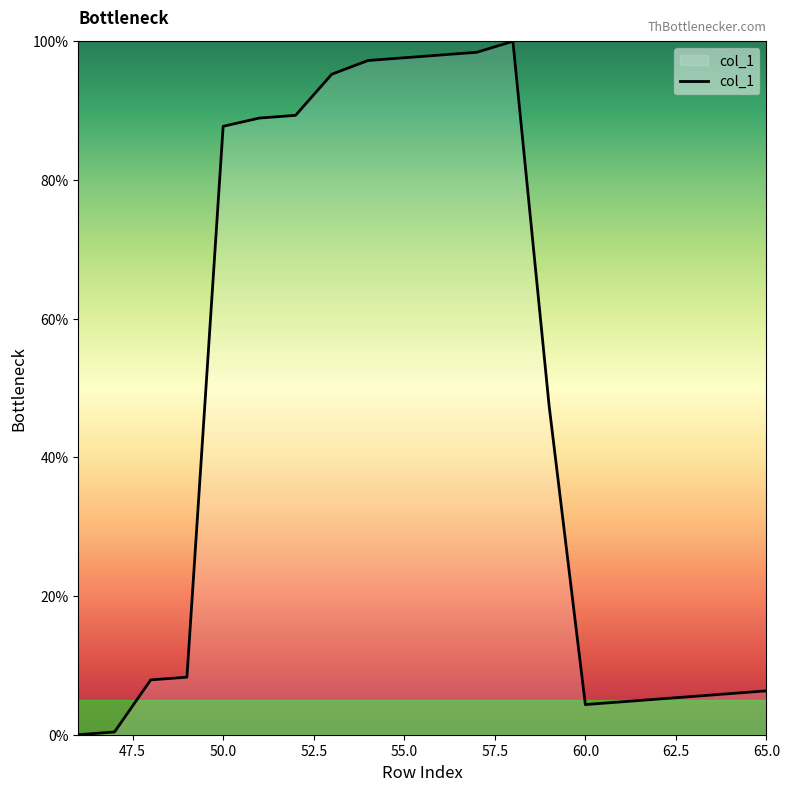

What is the greatest value displayed?

100.0